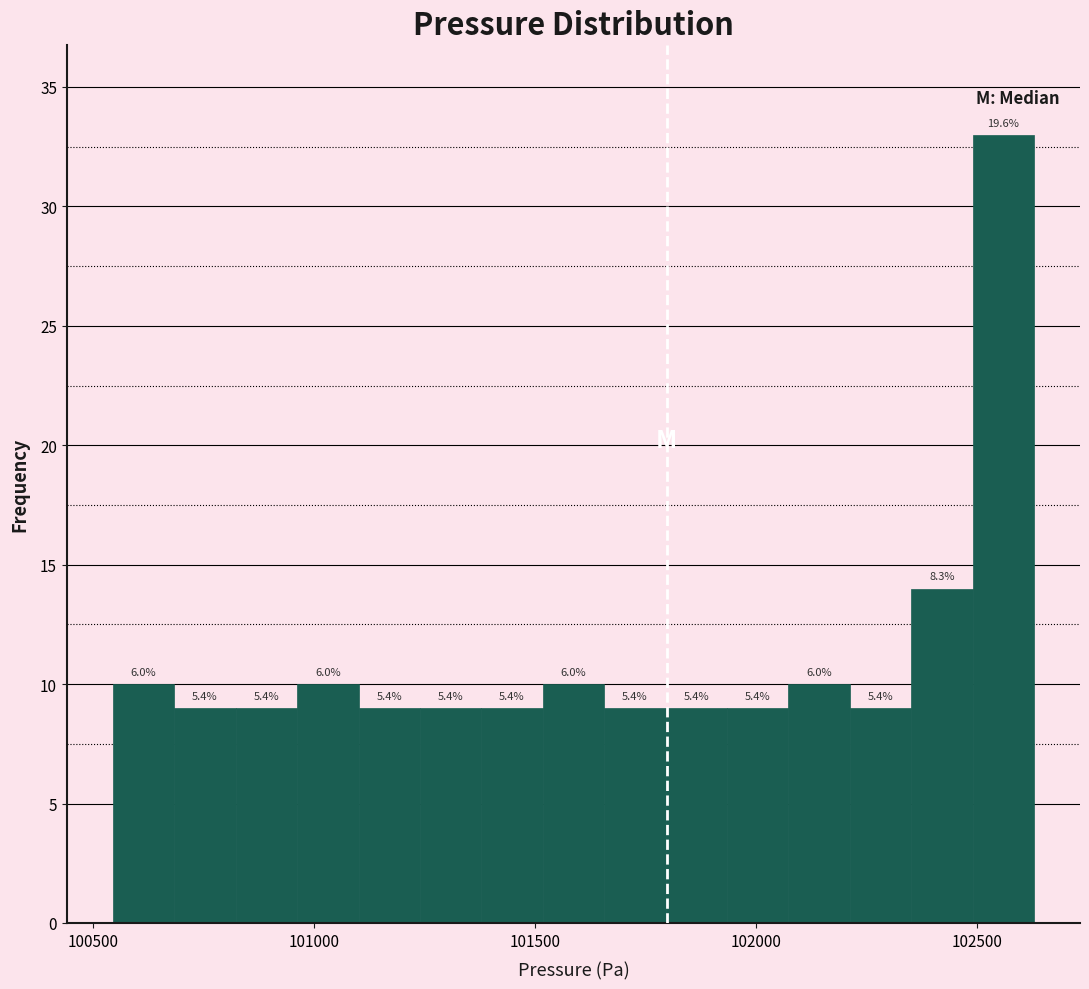

Read against the x-axis, roughly where is the centre of the tallest bar?

102550